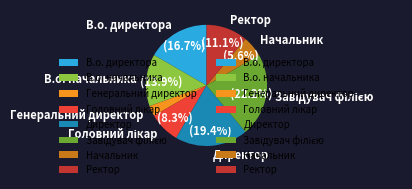

What is the smallest slice in the pie chart?

Генеральний директор